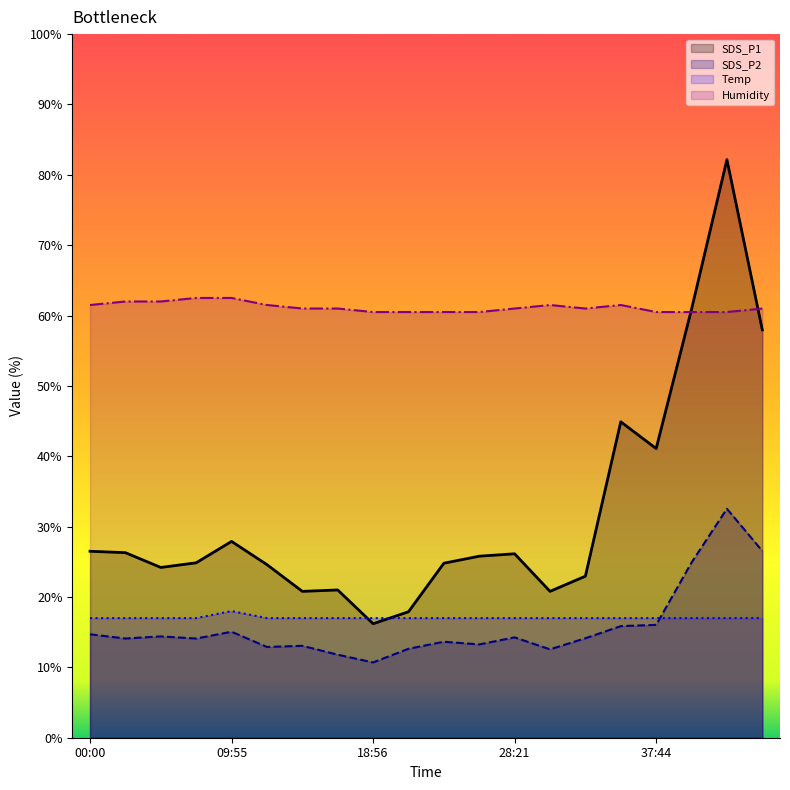

Reading left to right, list all the values displayed in this chart.

SDS_P1: 00:00=26.5	02:51=26.3	05:13=24.2	07:34=24.9	09:55=27.9	12:13=24.6	14:15=20.8	16:35=21.0	18:56=16.2	21:17=17.9	23:39=24.8	26:00=25.8	28:21=26.1	30:41=20.8	33:02=23.0	35:23=44.9	37:44=41.1	40:06=60.9	42:26=82.2	44:48=58.0
SDS_P2: 00:00=14.7	02:51=14.1	05:13=14.4	07:34=14.1	09:55=15.1	12:13=12.9	14:15=13.1	16:35=11.8	18:56=10.7	21:17=12.6	23:39=13.6	26:00=13.3	28:21=14.3	30:41=12.6	33:02=14.1	35:23=15.9	37:44=16.0	40:06=24.9	42:26=32.5	44:48=26.5
Temp: 00:00=17.0	02:51=17.0	05:13=17.0	07:34=17.0	09:55=18.0	12:13=17.0	14:15=17.0	16:35=17.0	18:56=17.0	21:17=17.0	23:39=17.0	26:00=17.0	28:21=17.0	30:41=17.0	33:02=17.0	35:23=17.0	37:44=17.0	40:06=17.0	42:26=17.0	44:48=17.0
Humidity: 00:00=61.5	02:51=62.0	05:13=62.0	07:34=62.5	09:55=62.5	12:13=61.5	14:15=61.0	16:35=61.0	18:56=60.5	21:17=60.5	23:39=60.5	26:00=60.5	28:21=61.0	30:41=61.5	33:02=61.0	35:23=61.5	37:44=60.5	40:06=60.5	42:26=60.5	44:48=61.0